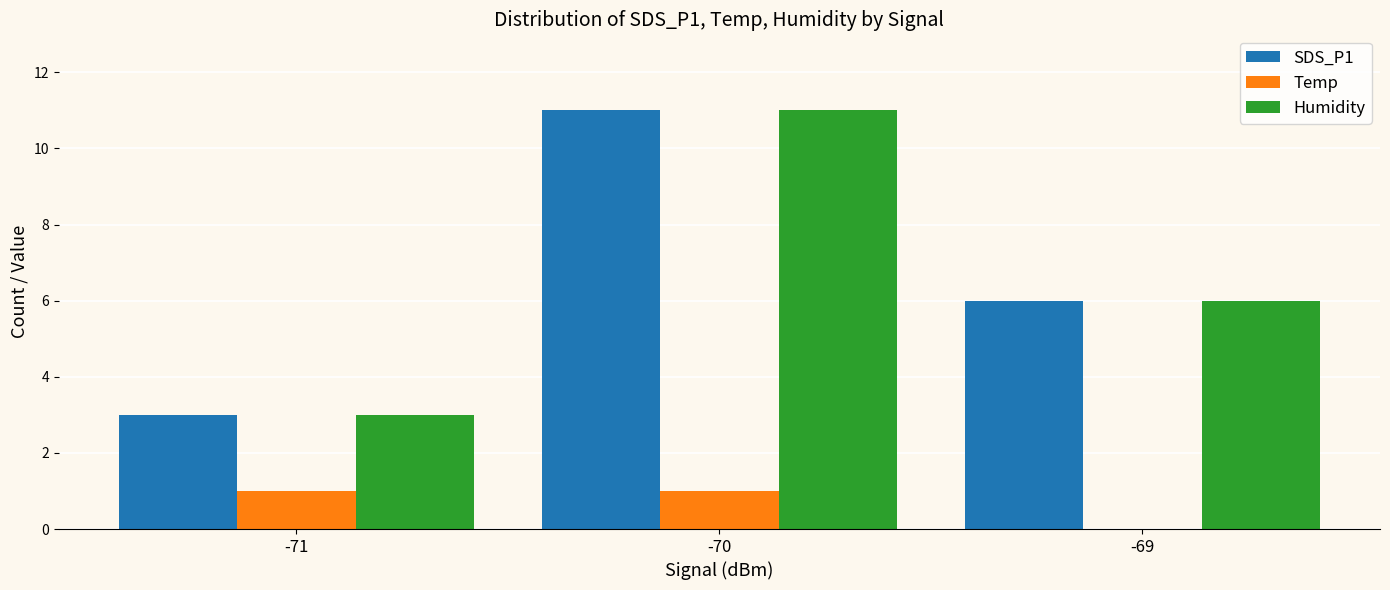

What is the approximate value of Humidity at -71?

3